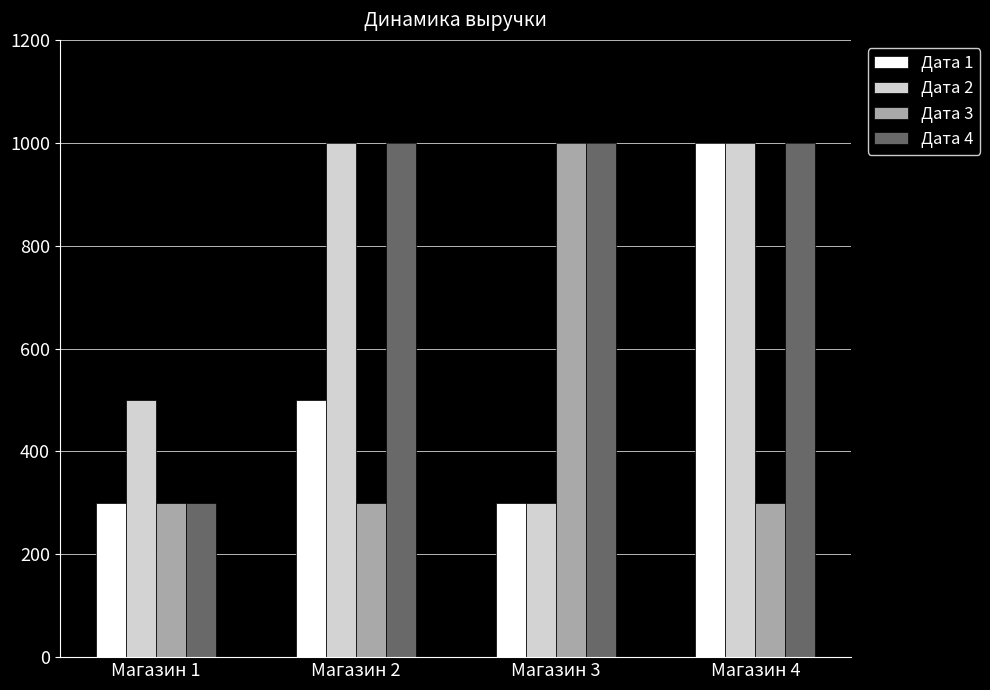

What is the sum of all Дата 1 values?

2100